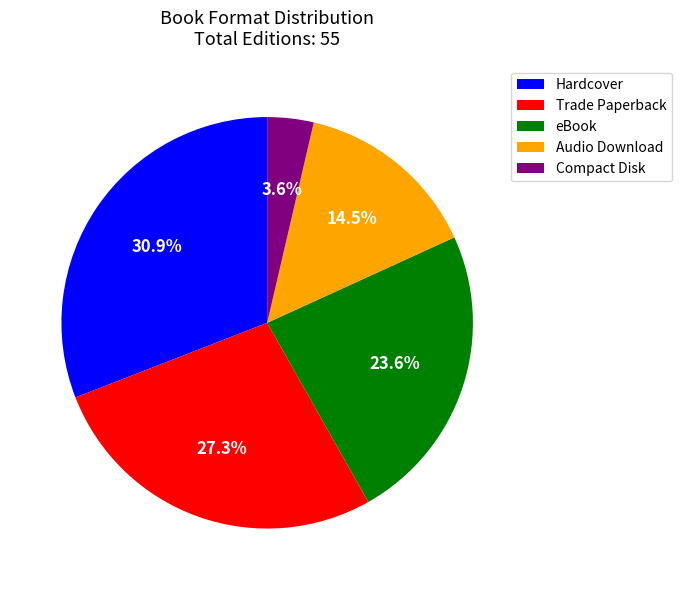

Rank the categories by value from highest to lowest.

Hardcover, Trade Paperback, eBook, Audio Download, Compact Disk